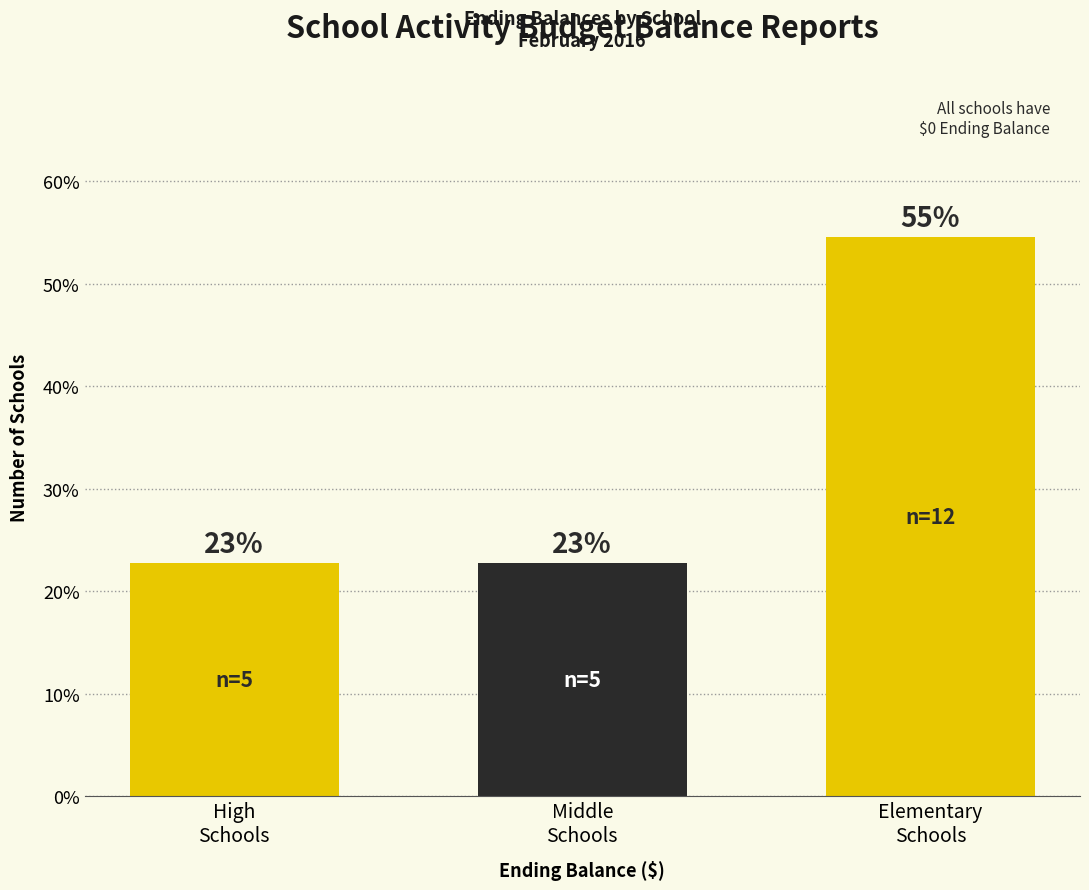

Are the bars horizontal?

No